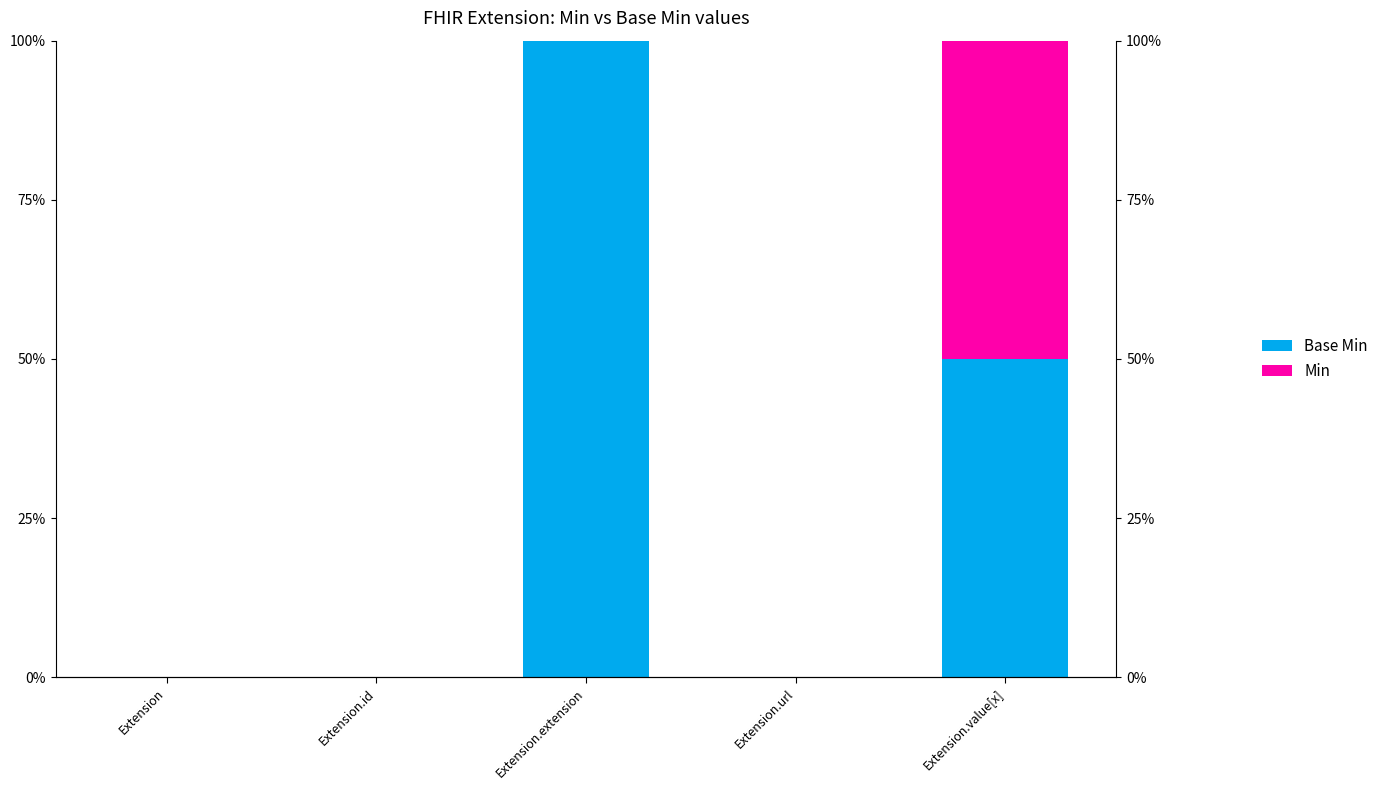

What are all the series names shown in the legend?

Base Min, Min